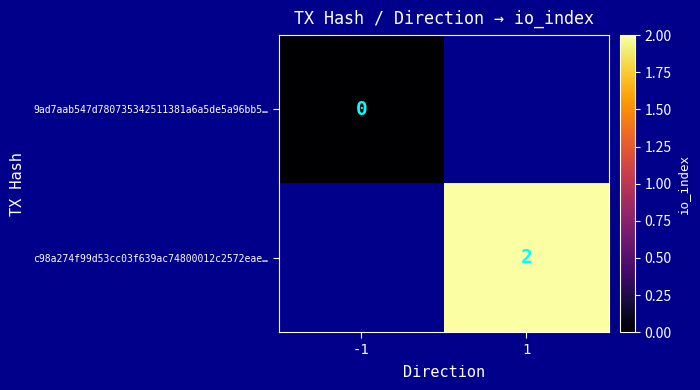

The c98a274f99d53cc03f639ac74800012c2572eae… series shows 3.0 at 1. True or false?

False